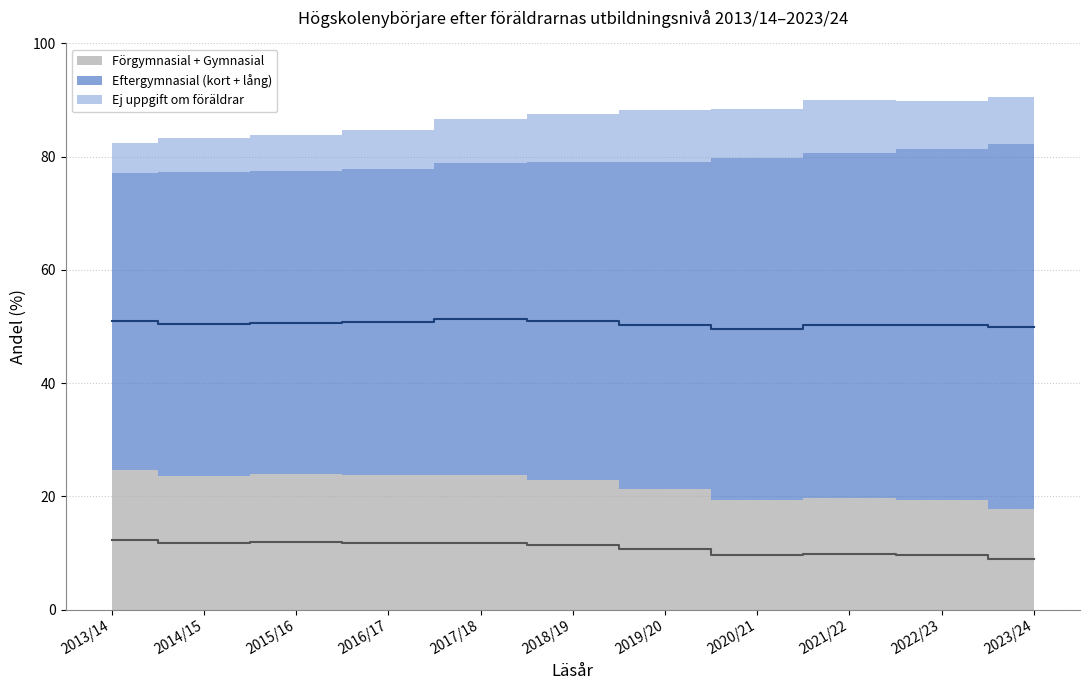

The Förgymnasial series shows 7.0 at 2020/21. True or false?

False